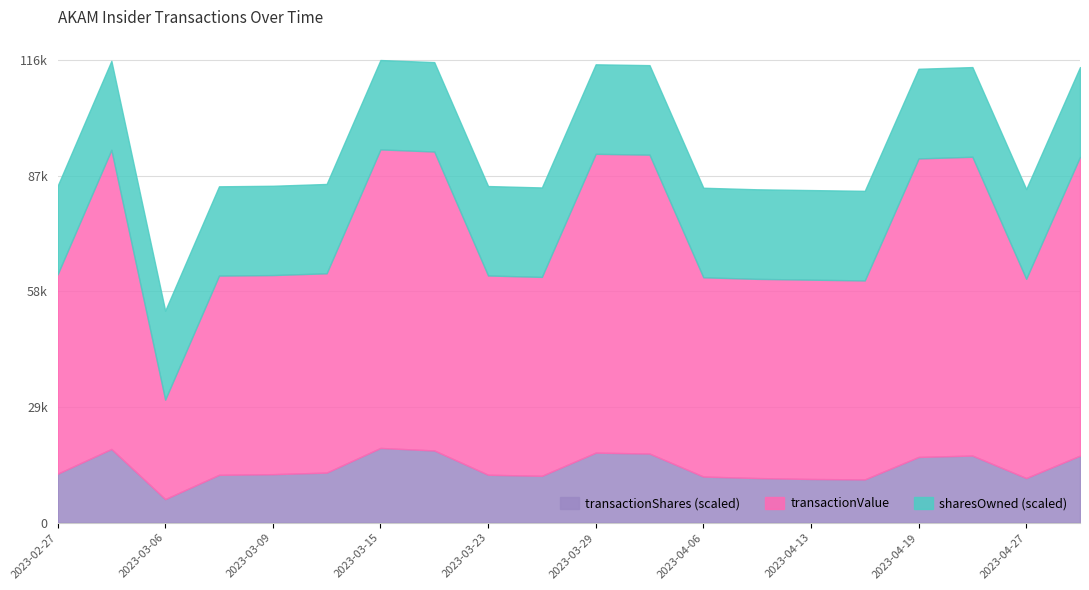

True or false: transactionShares has a value of 963 at 2023-04-03.

True